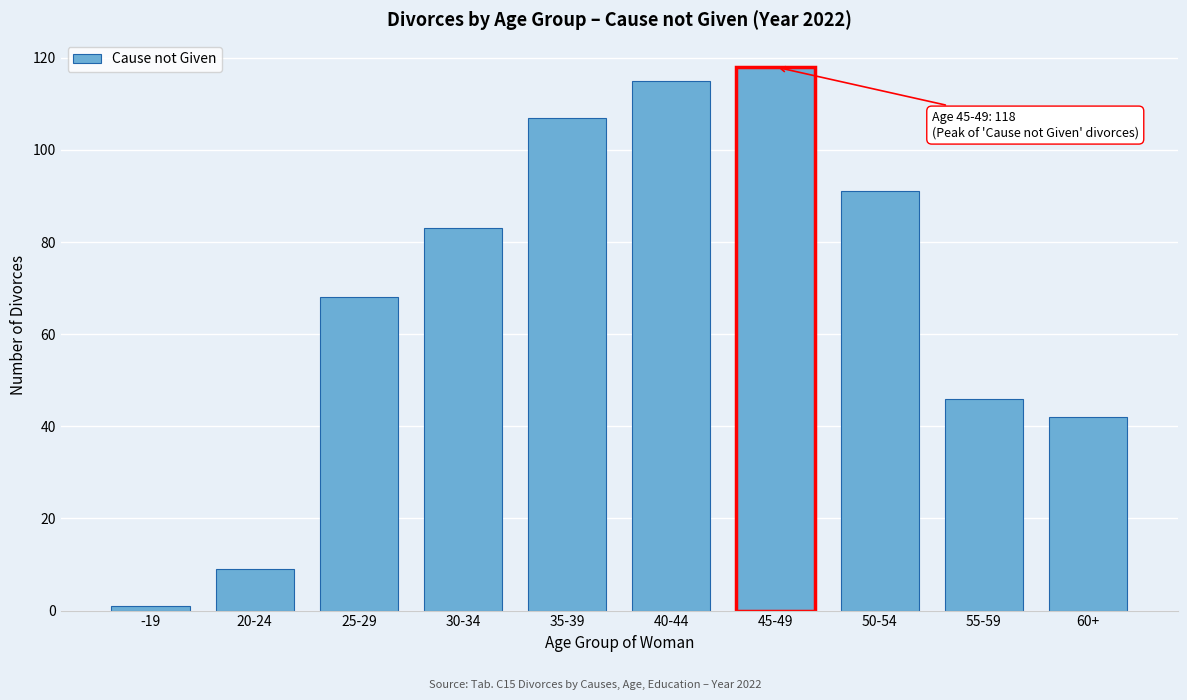

Reading left to right, transcribe all the data shown in this chart.

1	9	68	83	107	115	118	91	46	42